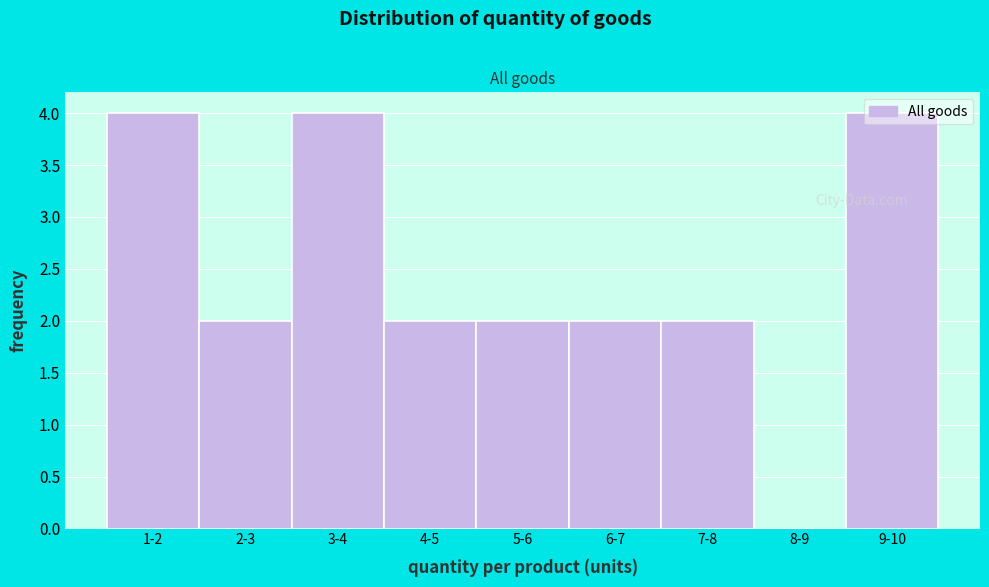

What is the ratio of the value at 5-6 to the value at 9-10?

0.5